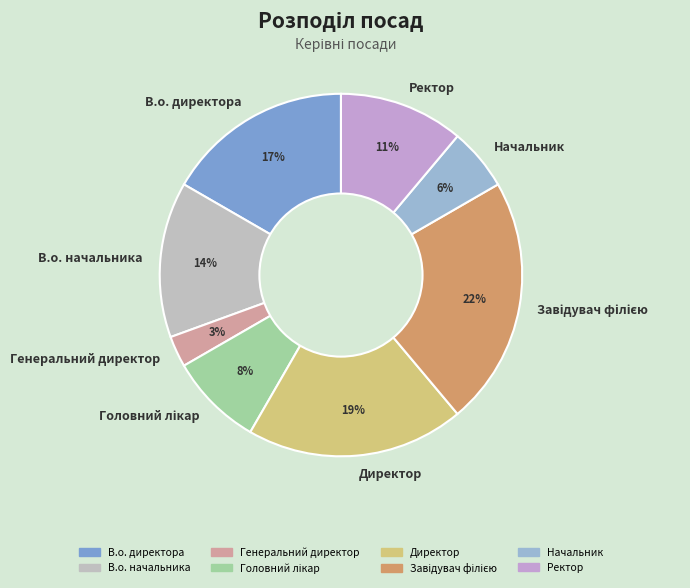

Does any single category account for the majority?

No